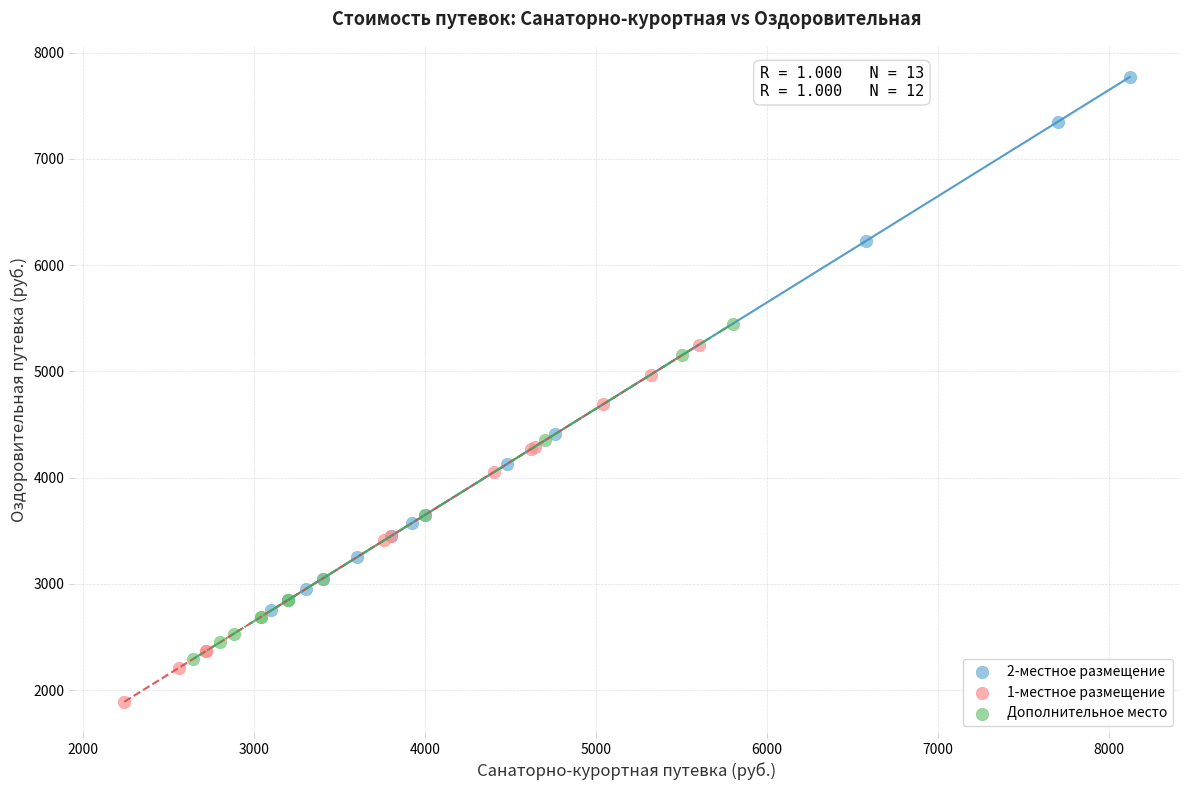

Which series contains the lowest Y value?

1-местное размещение